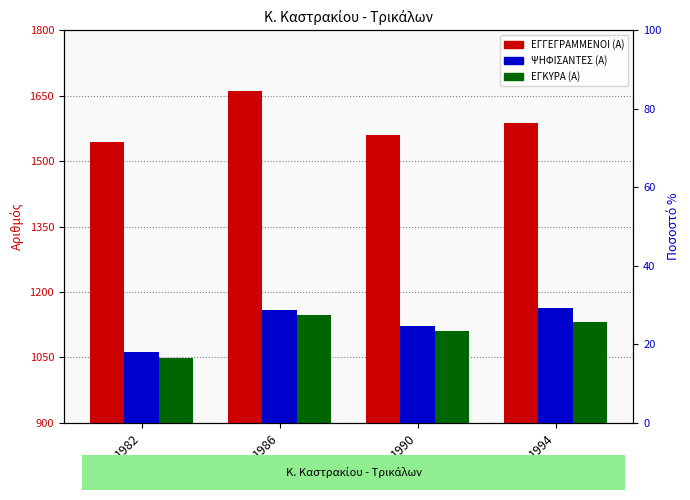

How many bars are there in each group?

3